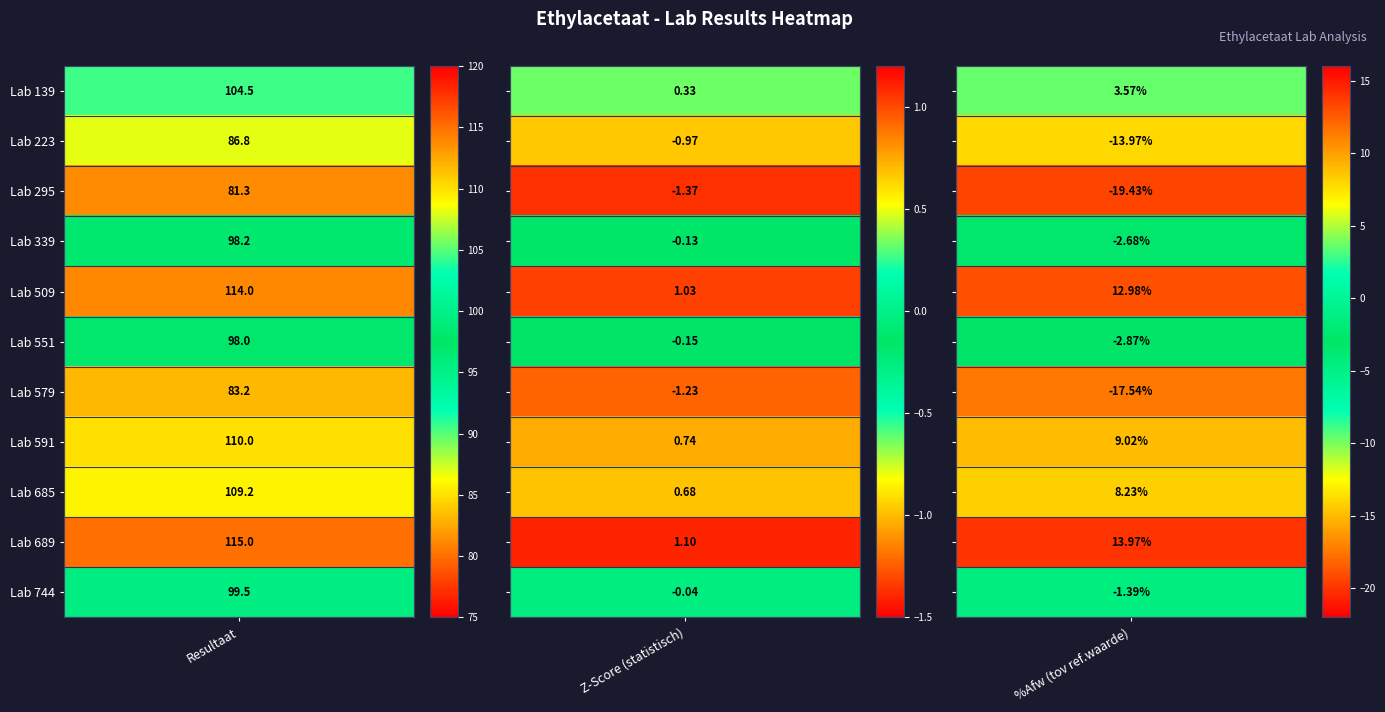

List the labels in order of 223 value, largest first.

0, 1, 2